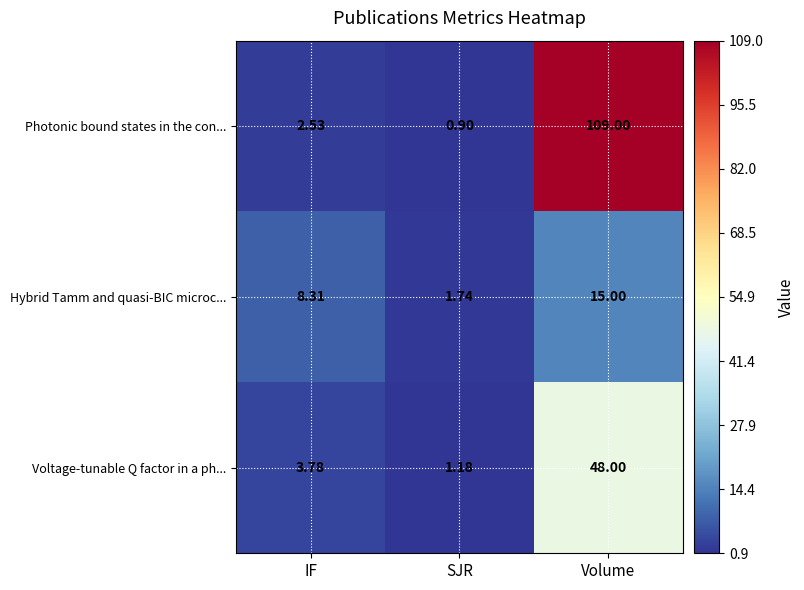

Between IF and SJR, which series saw the biggest shift?

Hybrid Tamm and quasi-BIC microc...